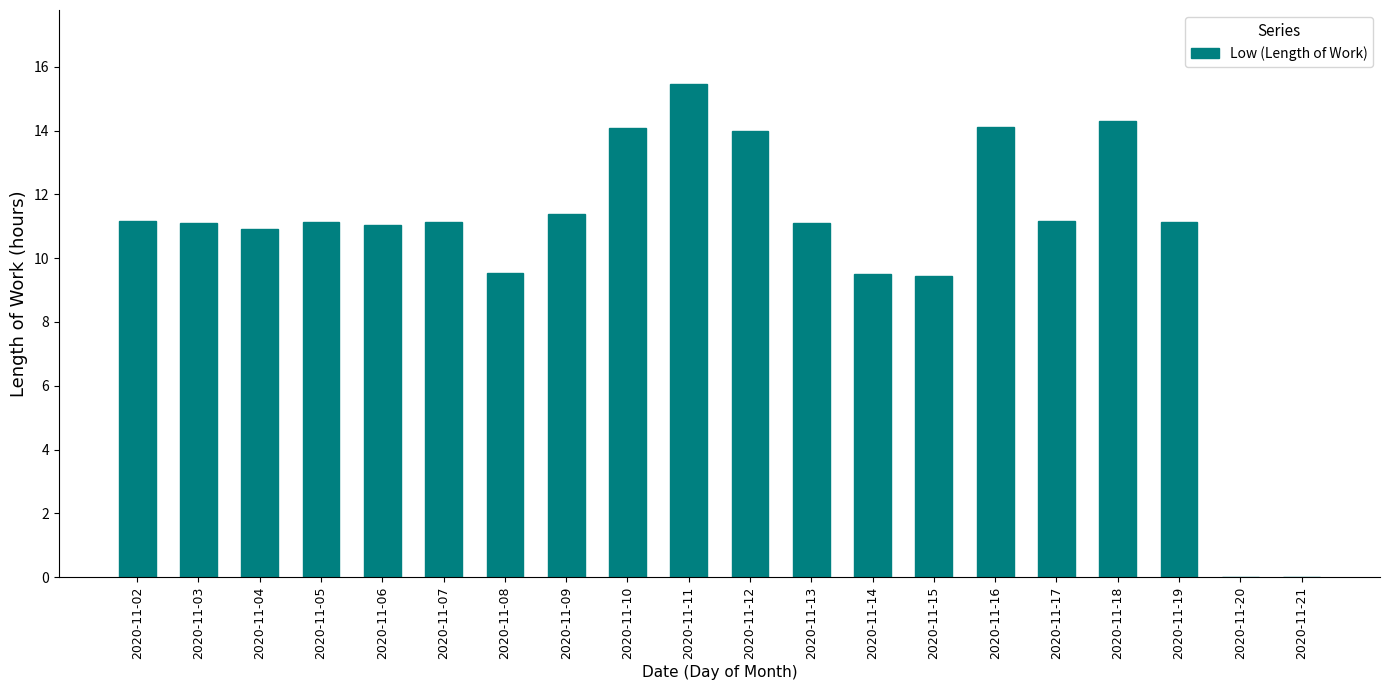

How many distinct data groups are displayed?

1